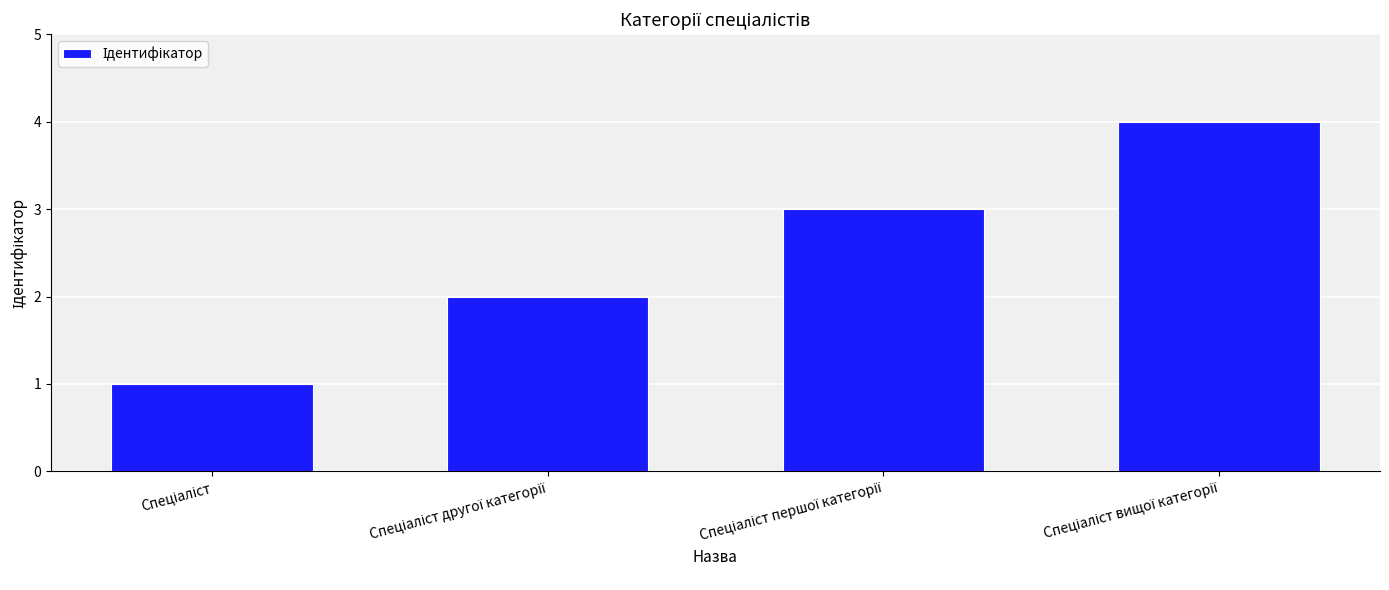

What is the difference between the maximum and minimum values?

3